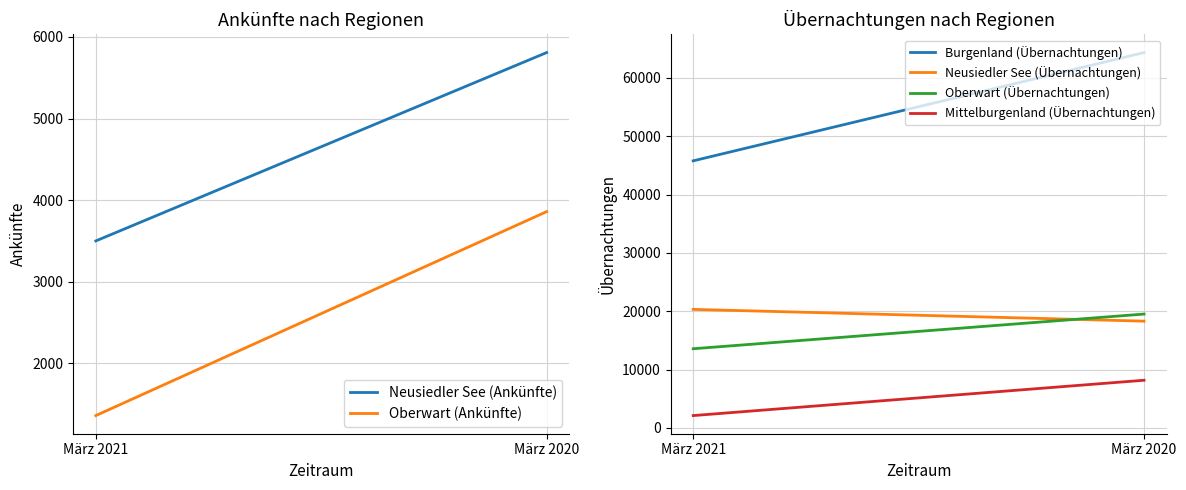

What is the maximum value for Oberwart (Übernachtungen)?

19519